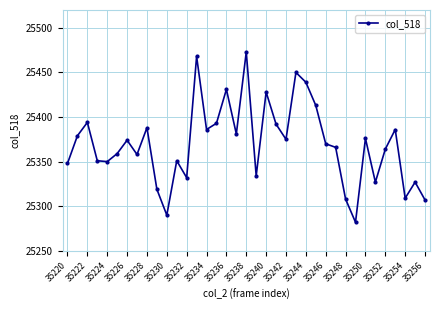

What is the difference between the maximum and second lowest values?

183